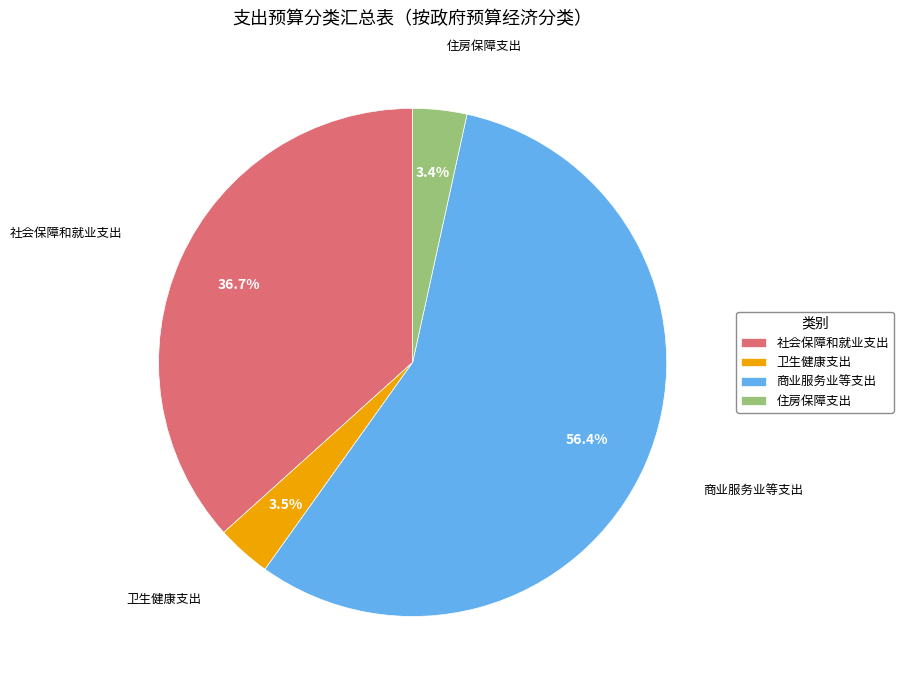

Is the sum of 商业服务业等支出 and 住房保障支出 greater than half?

Yes